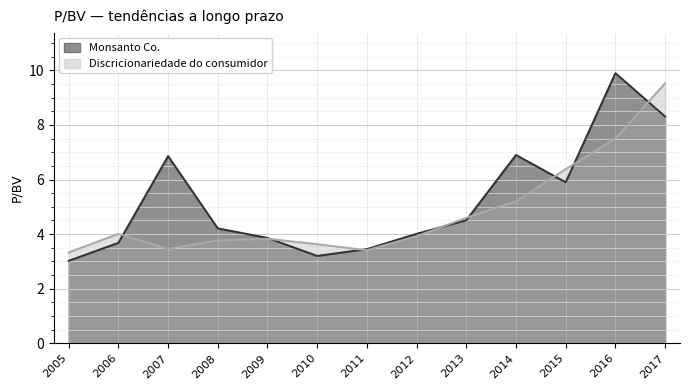

What are all the series names shown in the legend?

Monsanto Co., Discricionariedade do consumidor